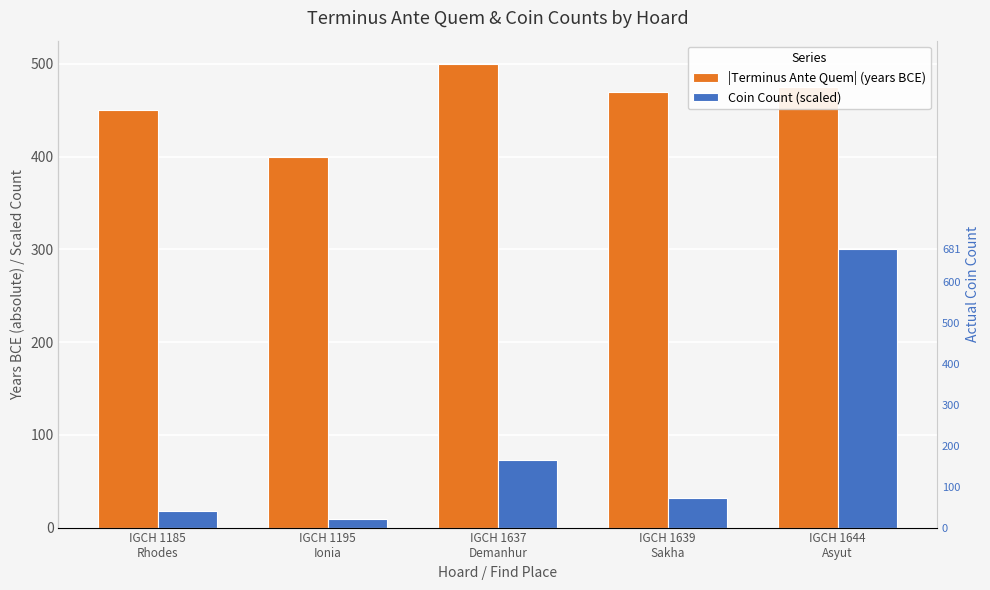

What is the sum of all |Terminus Ante Quem| (years BCE) values?

2295.0